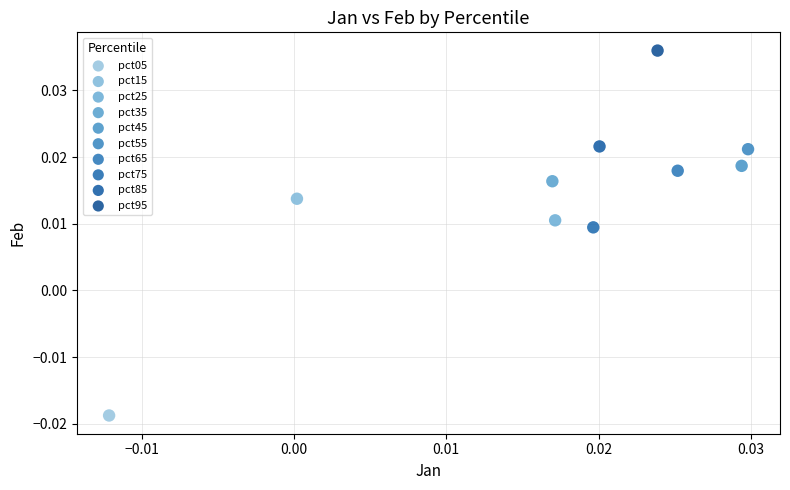

What are all the series names shown in the legend?

pct05, pct15, pct25, pct35, pct45, pct55, pct65, pct75, pct85, pct95